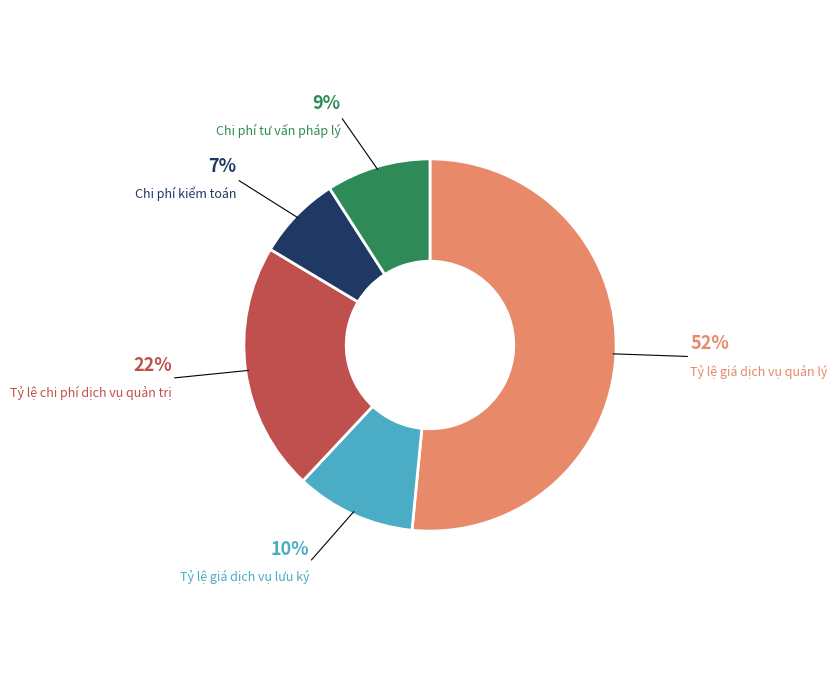

To the nearest percent, what is the average slice percentage?

20%